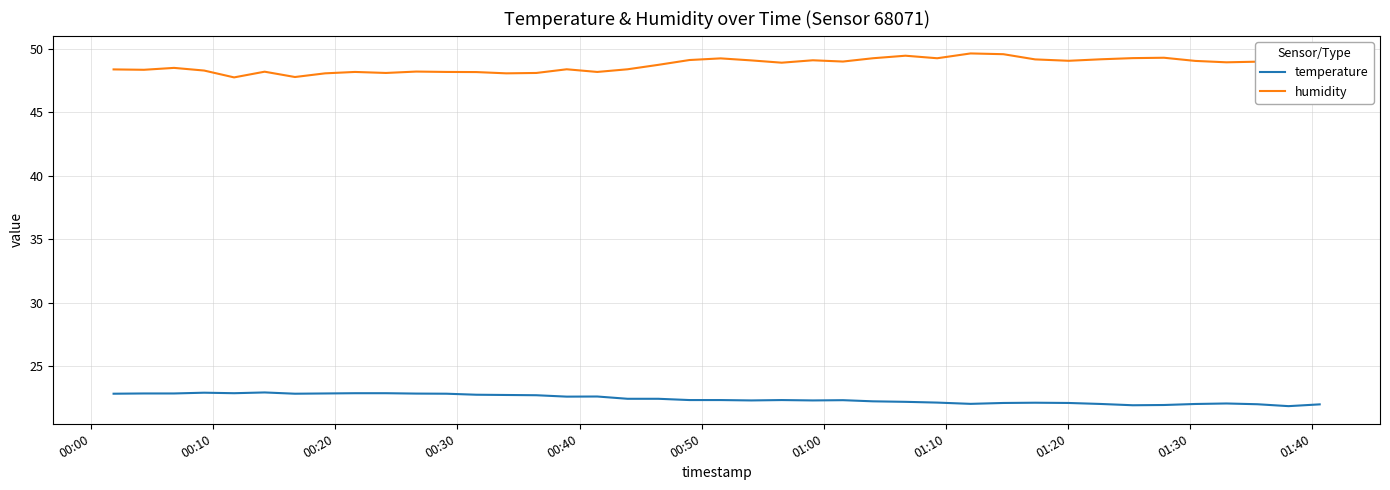

What is the average value of the humidity series?

48.7